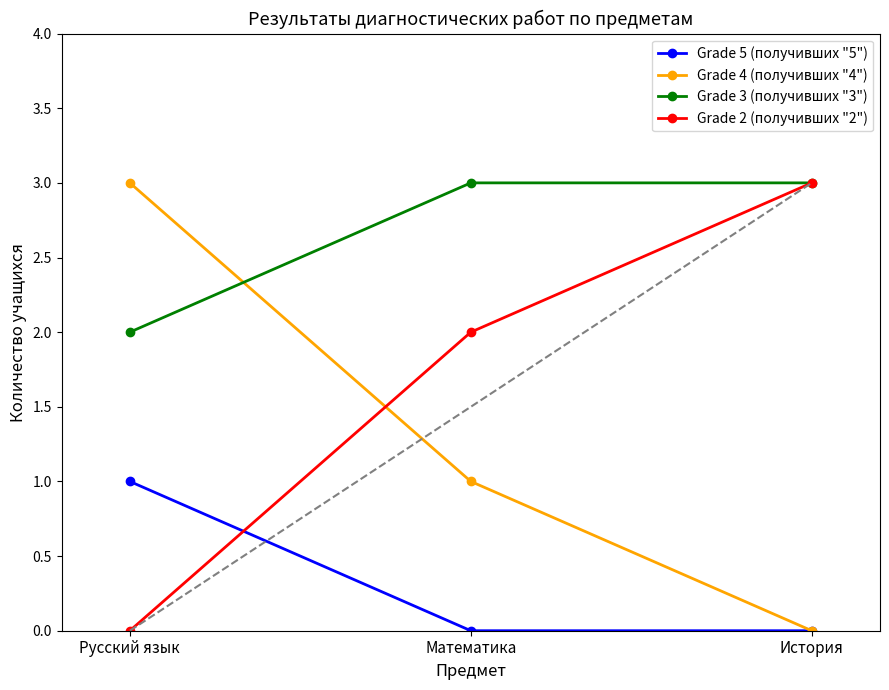

What are all the series names shown in the legend?

Grade 5 (получивших "5"), Grade 4 (получивших "4"), Grade 3 (получивших "3"), Grade 2 (получивших "2")